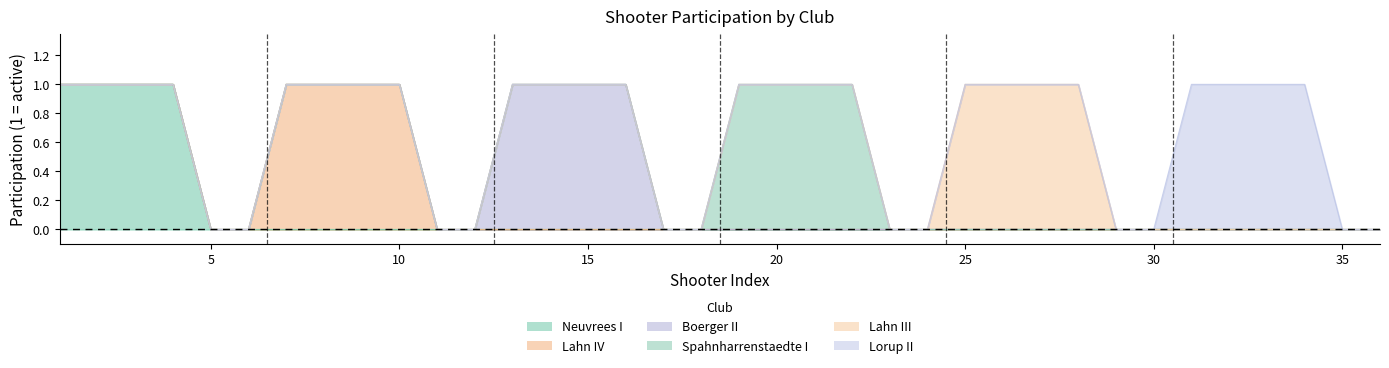

How many values in Lahn III are above zero?

4